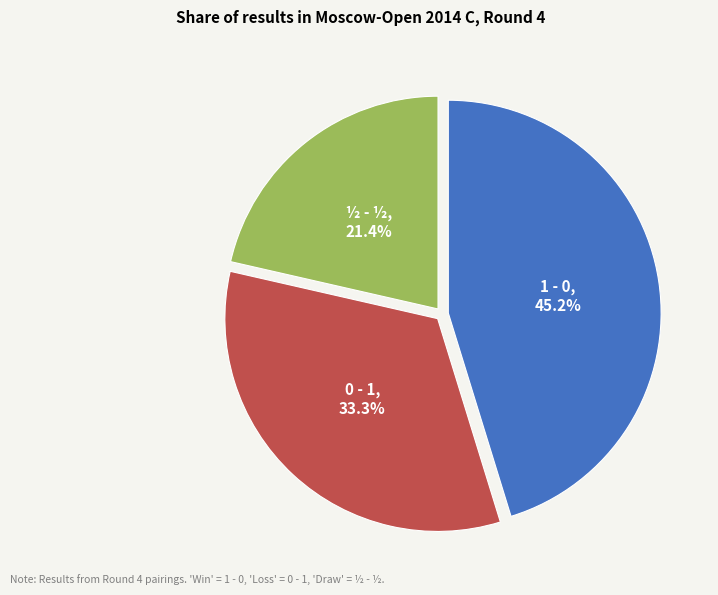

Rank the categories by value from highest to lowest.

1 - 0, 0 - 1, ½ - ½